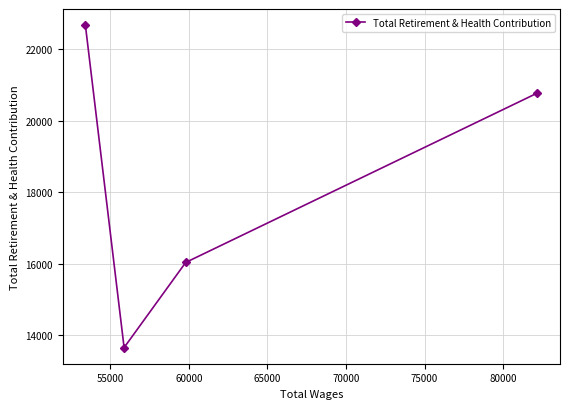

What is the average value?

18284